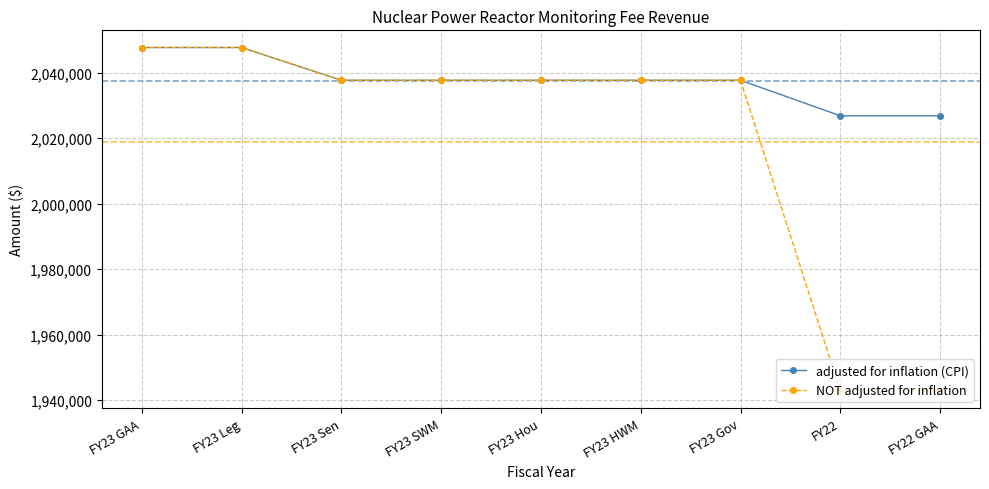

What is the total value across all series at FY23 Leg?

4095378